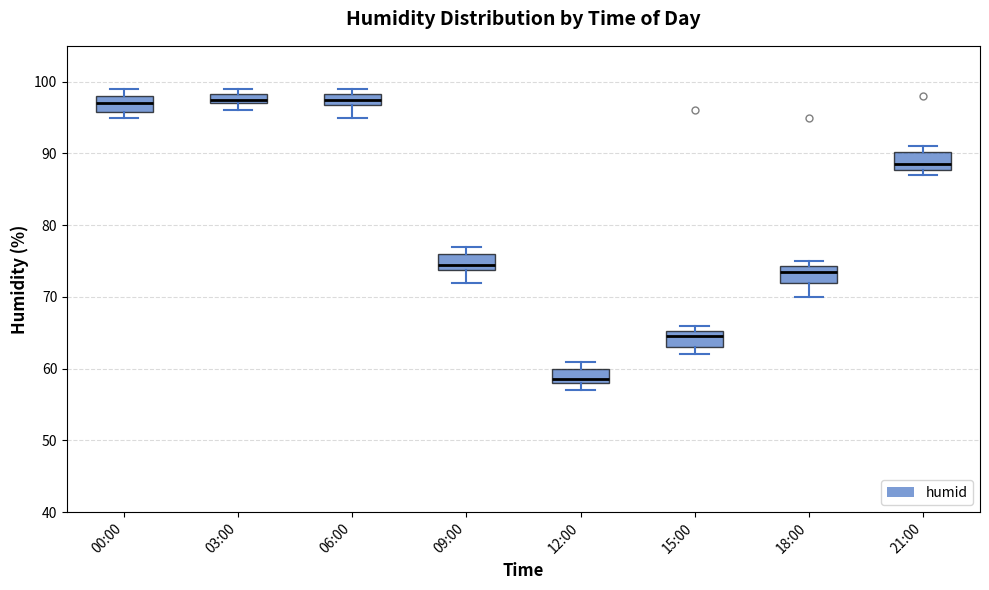

Where is the lower edge of the box for 21:00 on the y-axis? The values are not printed on the chart, so give them approximately, as read against the axis.

88